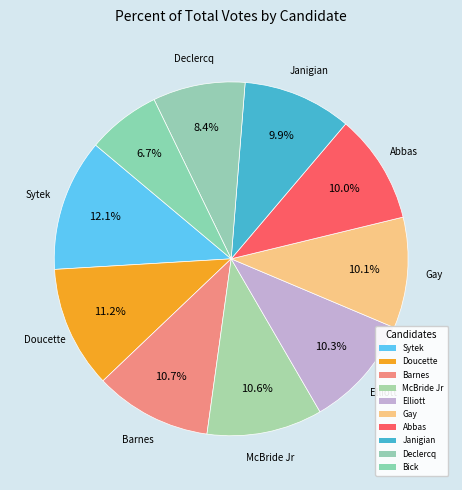

Count the number of slices in the pie.

10